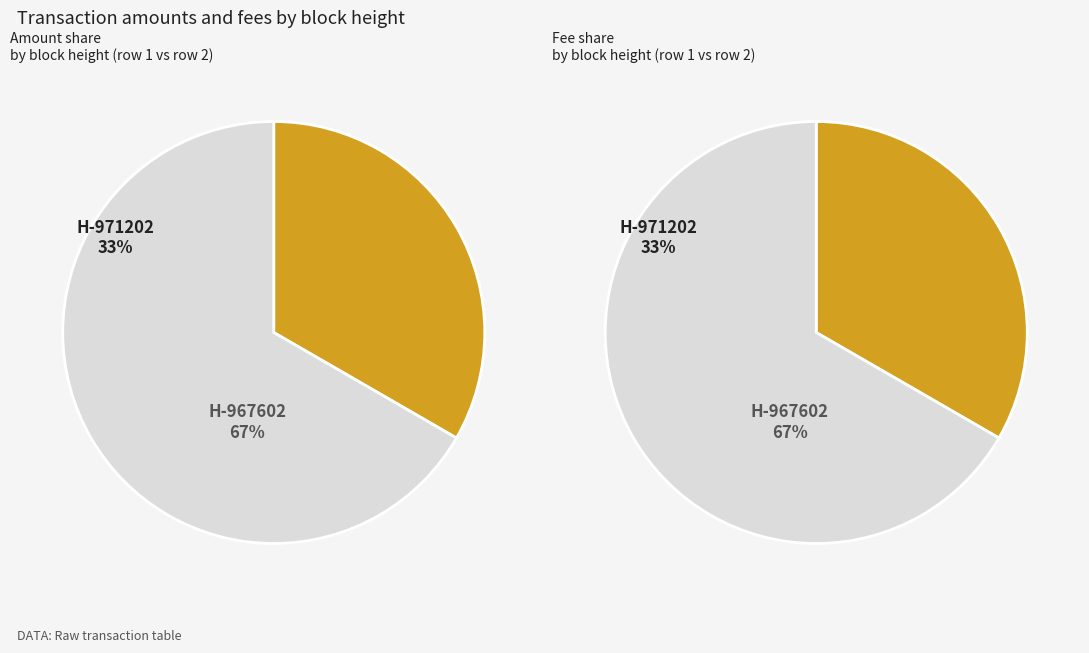

Combined, do 971202 and 967602 account for over 50%?

Yes